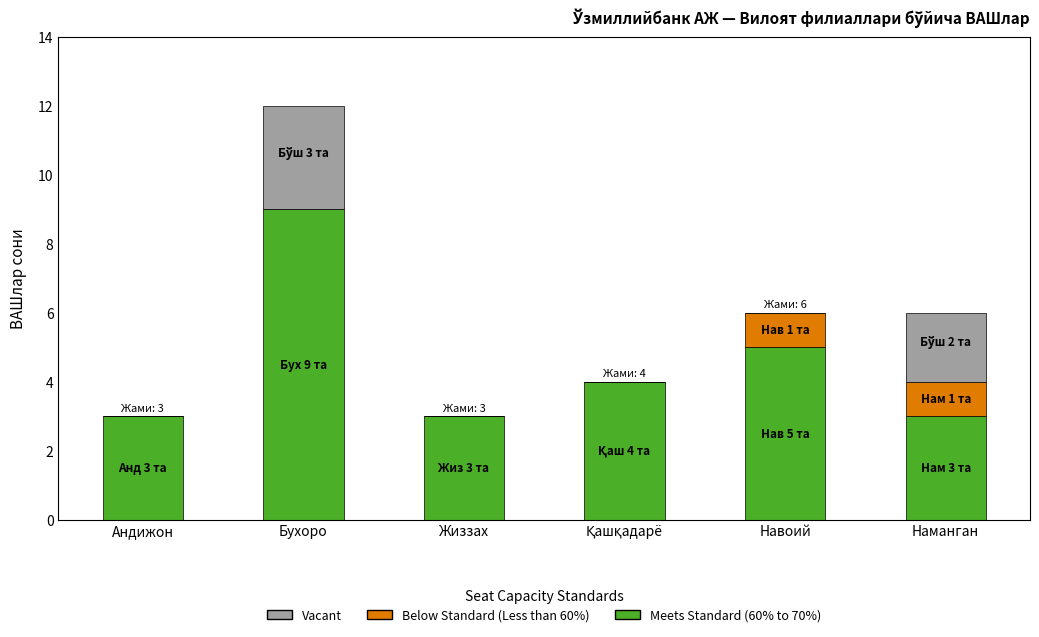

At which category is the sum across all series the highest?

Бухоро